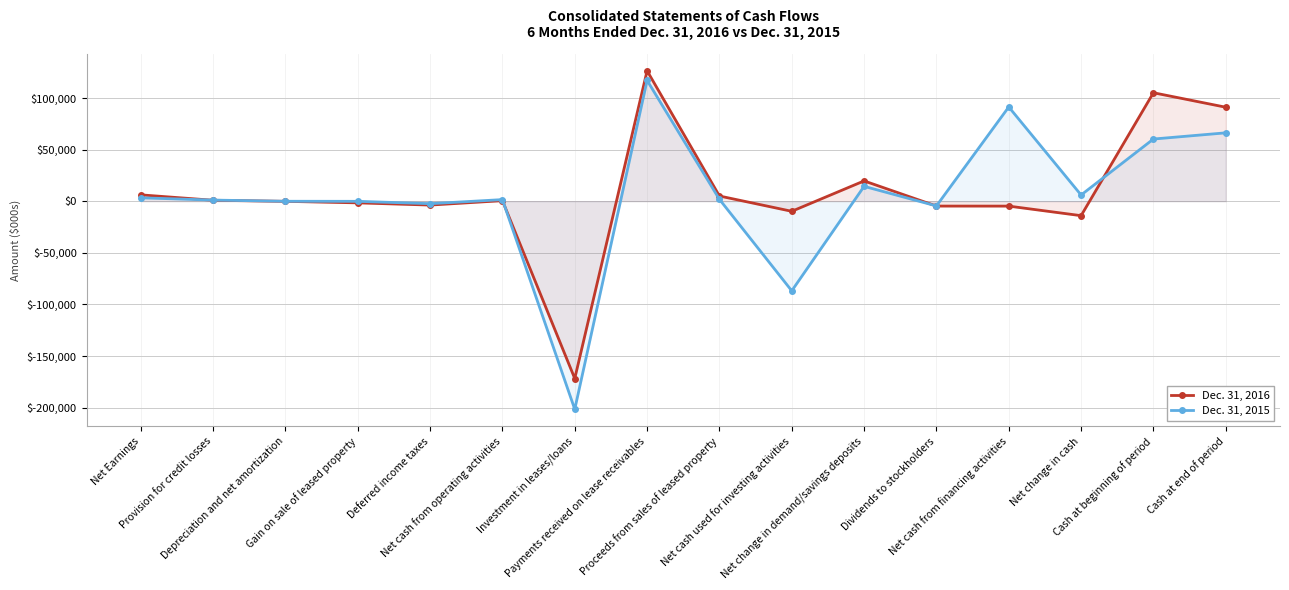

What is the label of the 8th point from the left?

Payments received on lease receivables